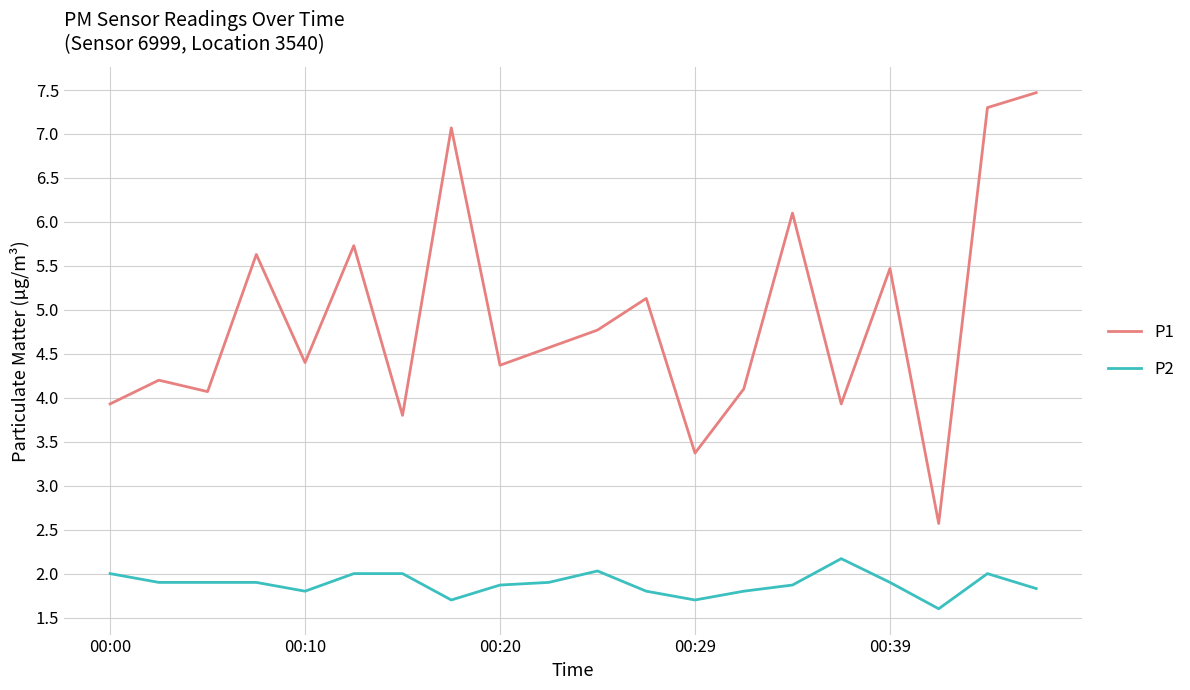

How many lines are shown in the chart?

2